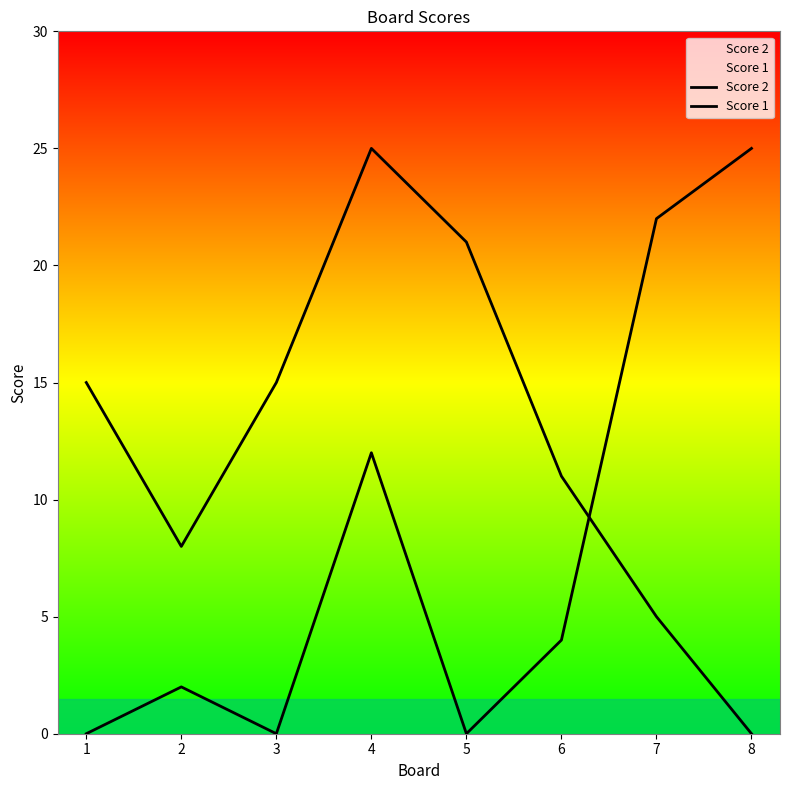

How many lines are shown in the chart?

2